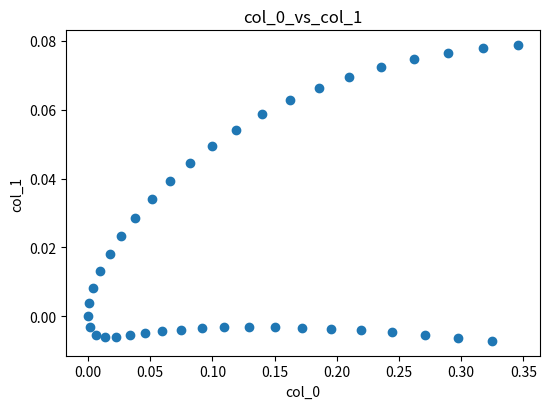

What is the range of X values (max minus min)?

0.3